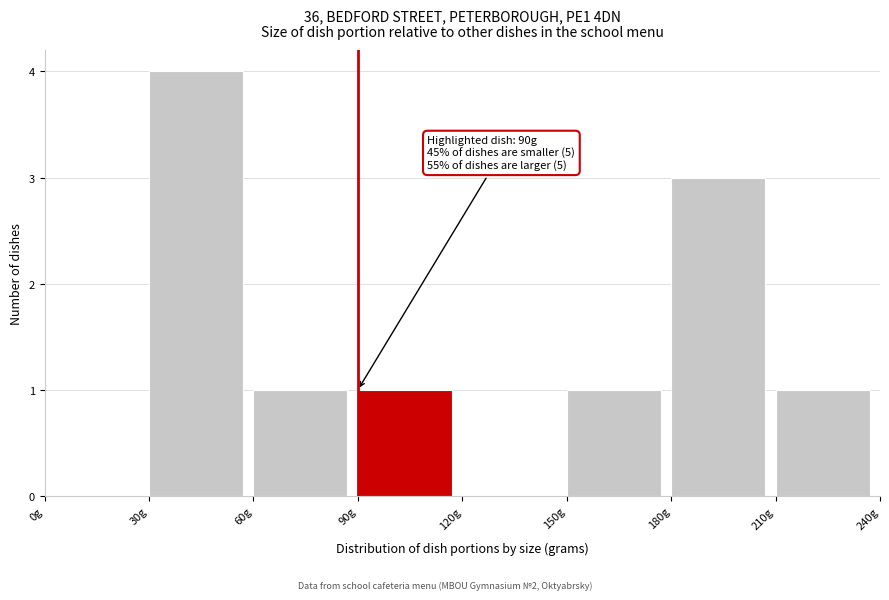

Over which range of the x-axis is the bar tallest?

30 to 60